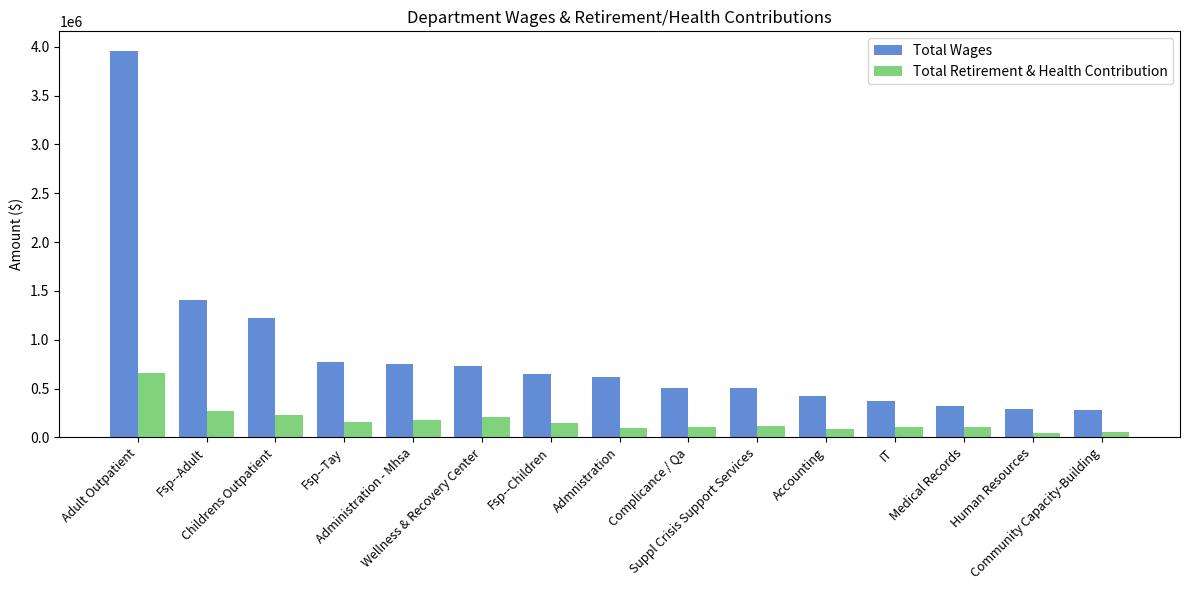

Which series has the widest spread of values?

Total Wages